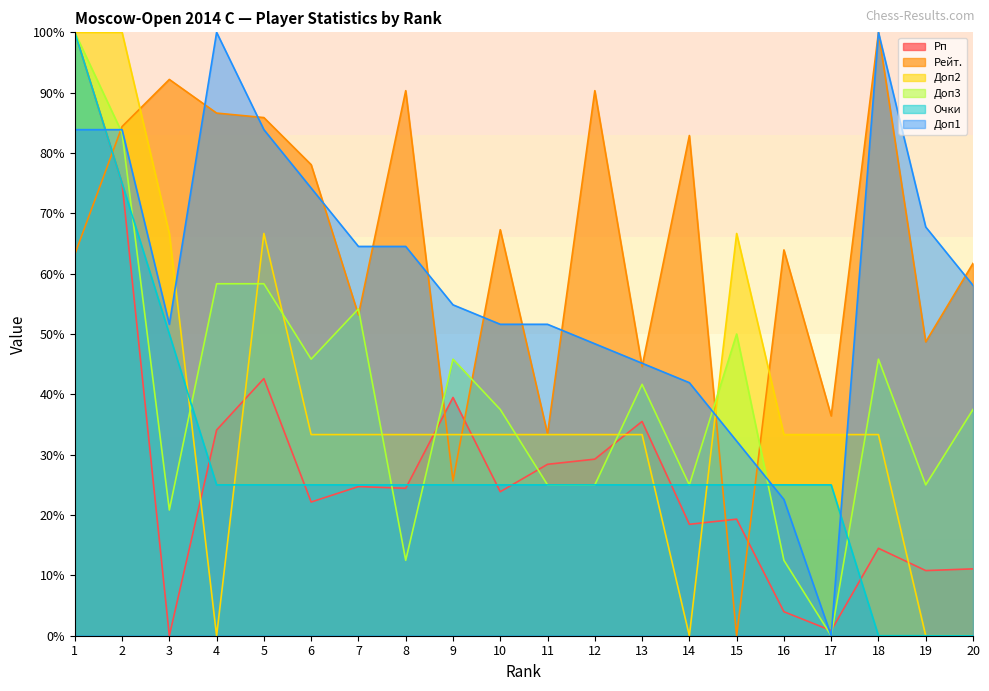

How many series are shown in this chart?

6